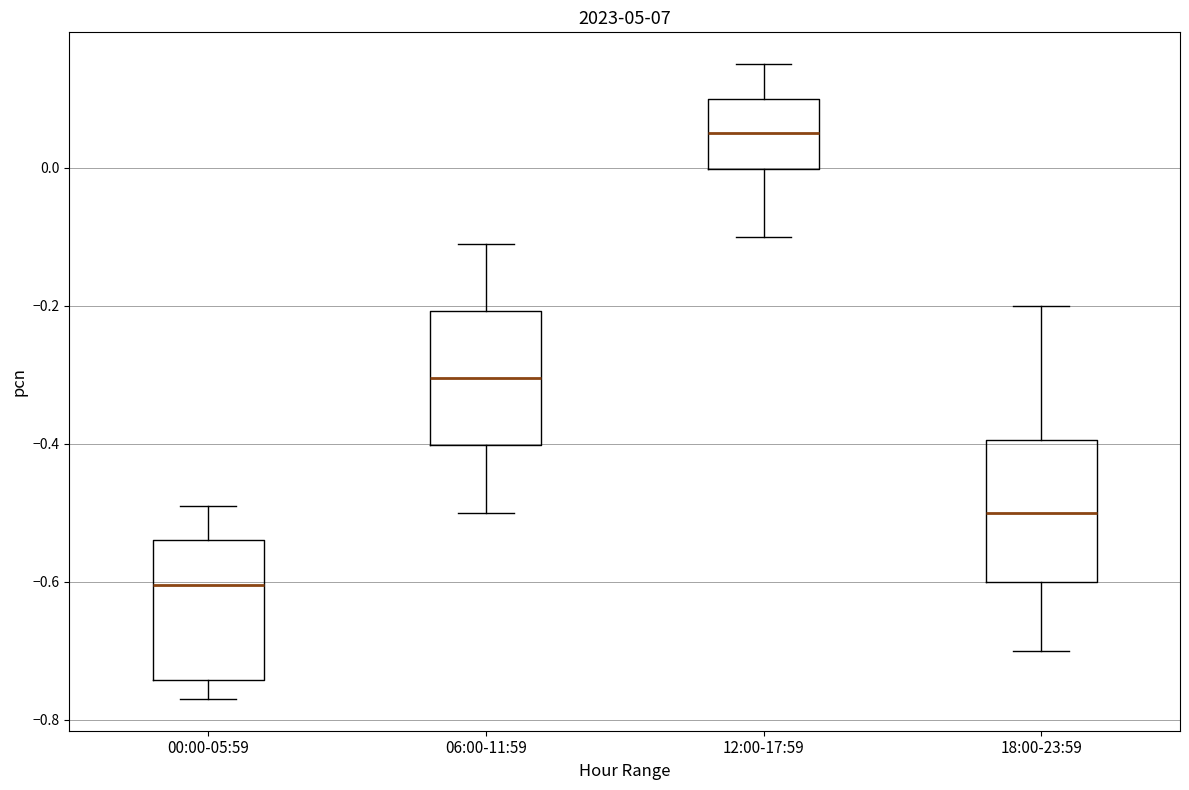

Where does the median line of the box for 12:00-17:59 sit on the y-axis? The values are not printed on the chart, so give them approximately, as read against the axis.

0.06